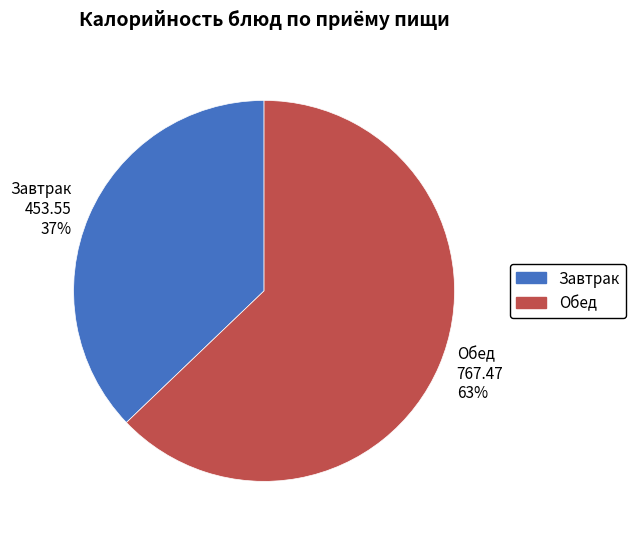

Is the sum of Обед and Завтрак greater than half?

Yes